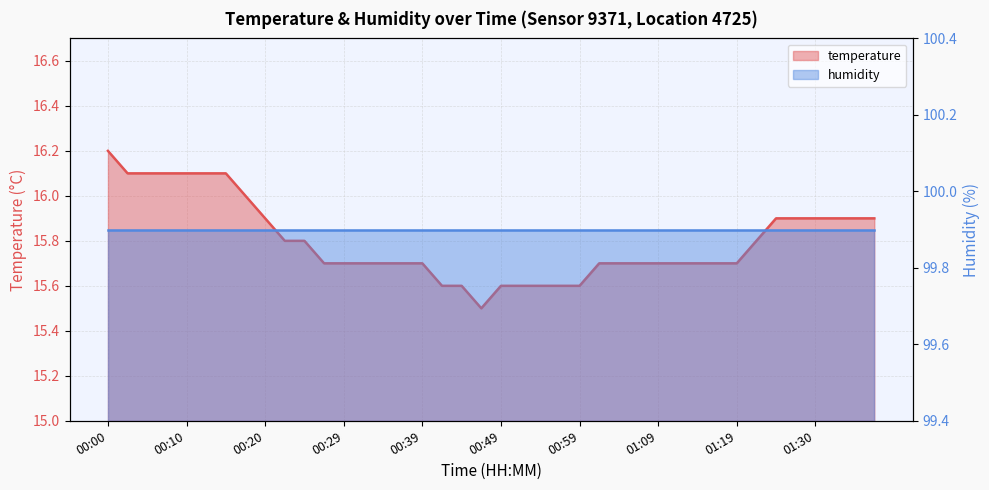

Reading left to right, extract all data points from this chart.

16.2	16.1	16.1	16.1	16.1	16.1	16.1	16.0	15.9	15.8	15.8	15.7	15.7	15.7	15.7	15.7	15.7	15.6	15.6	15.5	15.6	15.6	15.6	15.6	15.6	15.7	15.7	15.7	15.7	15.7	15.7	15.7	15.7	15.8	15.9	15.9	15.9	15.9	15.9	15.9